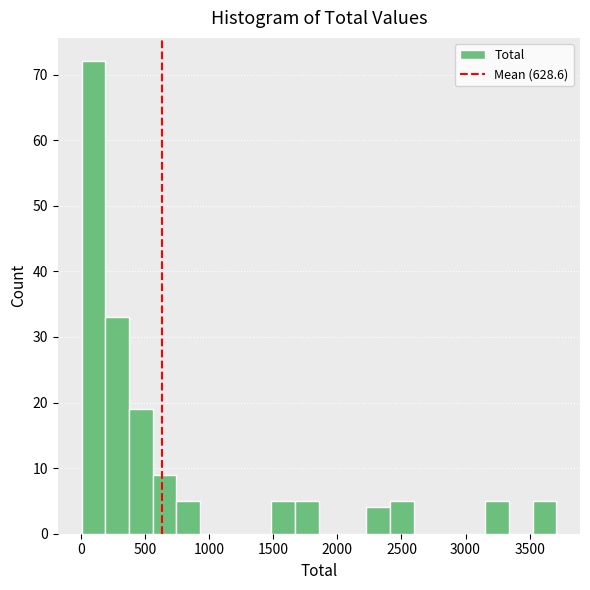

Read against the x-axis, roughly where is the centre of the tallest bar?

100